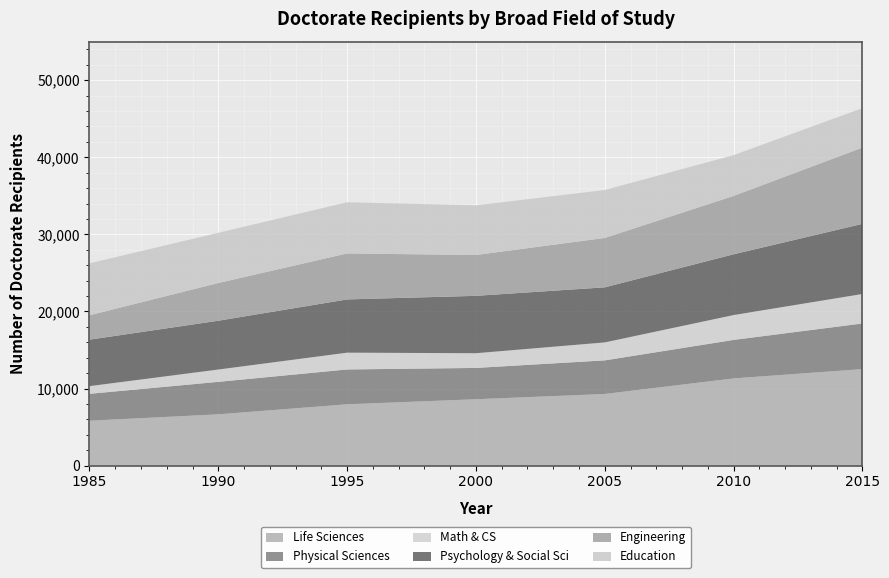

Reading left to right, transcribe all the data shown in this chart.

Life Sciences: 5822	6655	7956	8611	9296	11314	12519
Physical Sciences: 3491	4212	4519	4063	4357	4994	5923
Math & CS: 998	1597	2178	1907	2329	3223	3823
Psychology & Social Sci: 6027	6331	6906	7443	7144	7882	9094
Engineering: 3166	4894	5966	5297	6408	7575	9897
Education: 6733	6509	6638	6439	6217	5286	5116